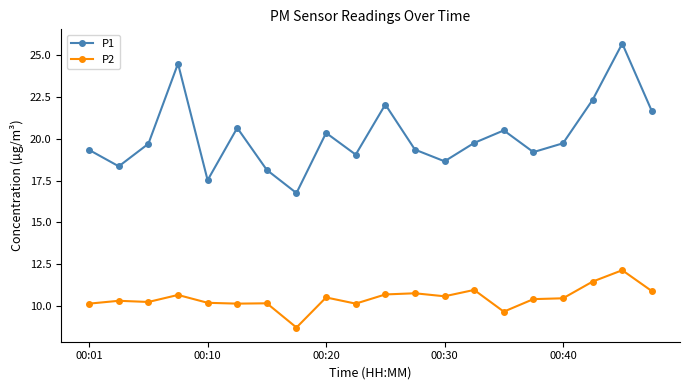

What is the minimum value for P1?

16.8